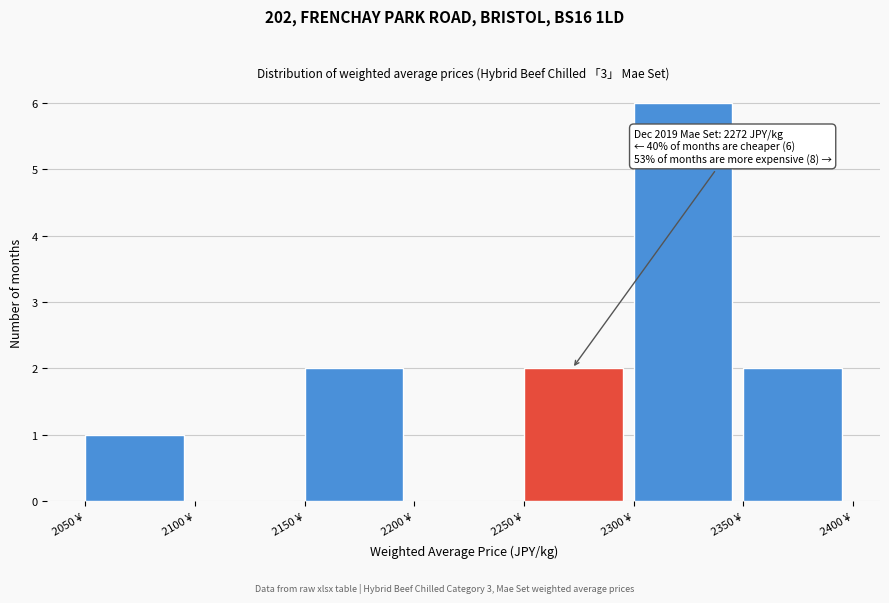

Over which range of the x-axis is the bar tallest?

2300 to 2350